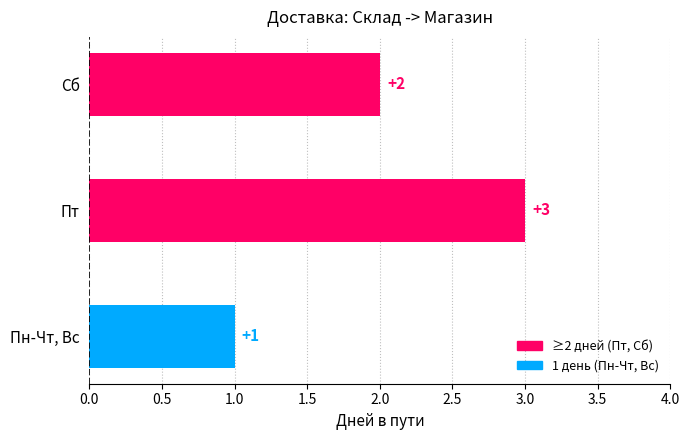

How many values are between 1 and 3?

3